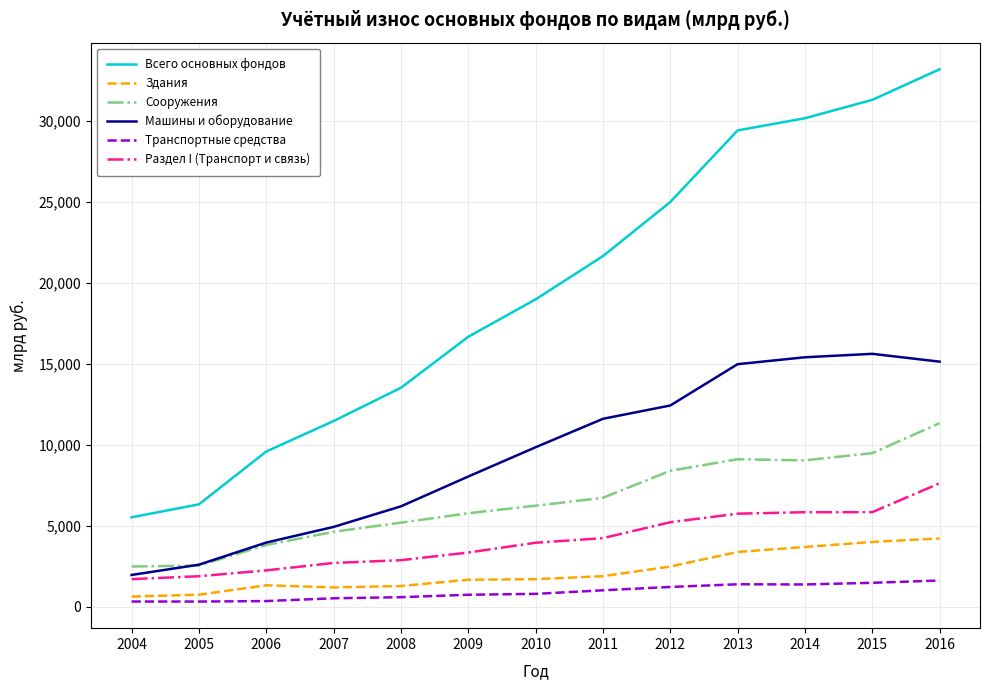

What is the sum of the Здания values at 2009 and 2010?

3348.0